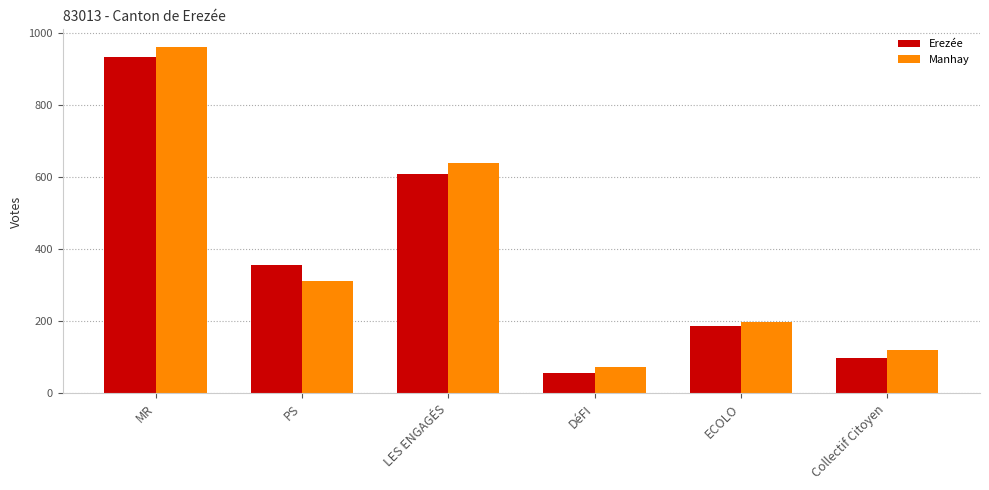

How many groups of bars are there?

6